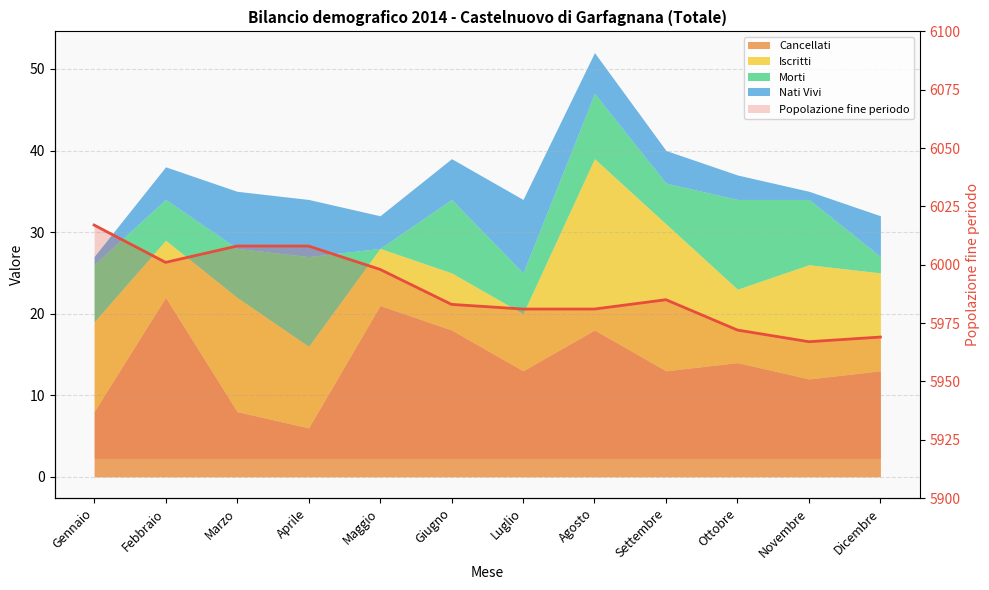

What is the average value?

5989